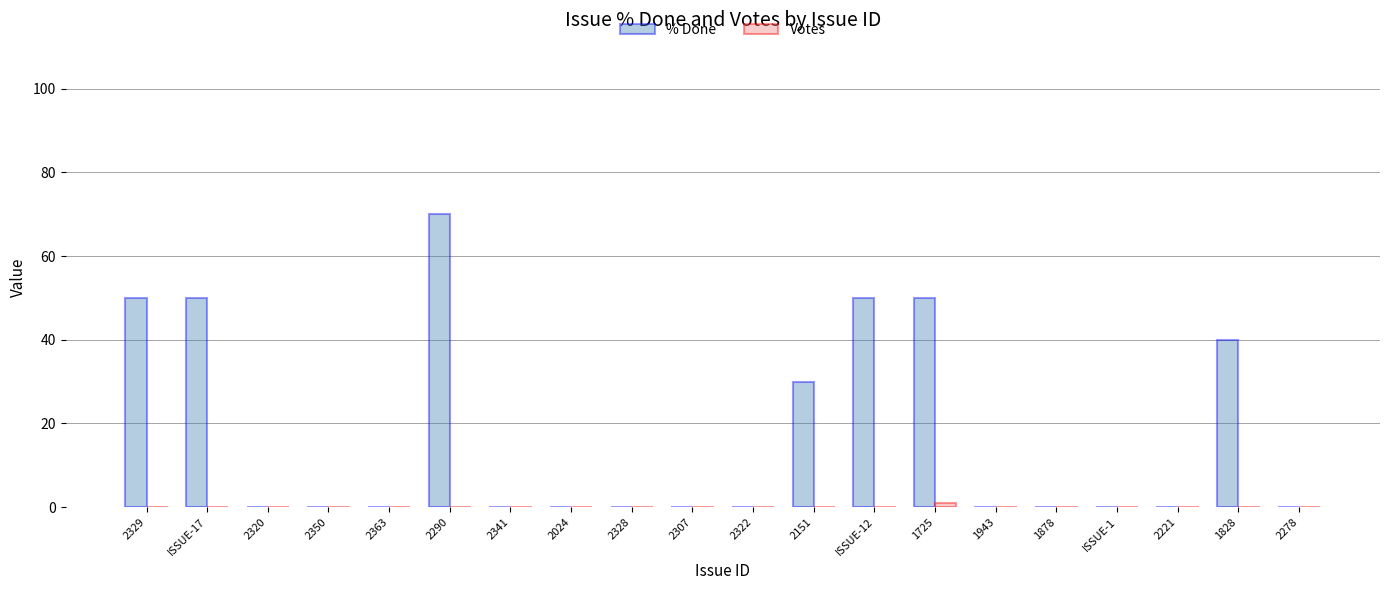

At which category is the sum across all series the highest?

2290